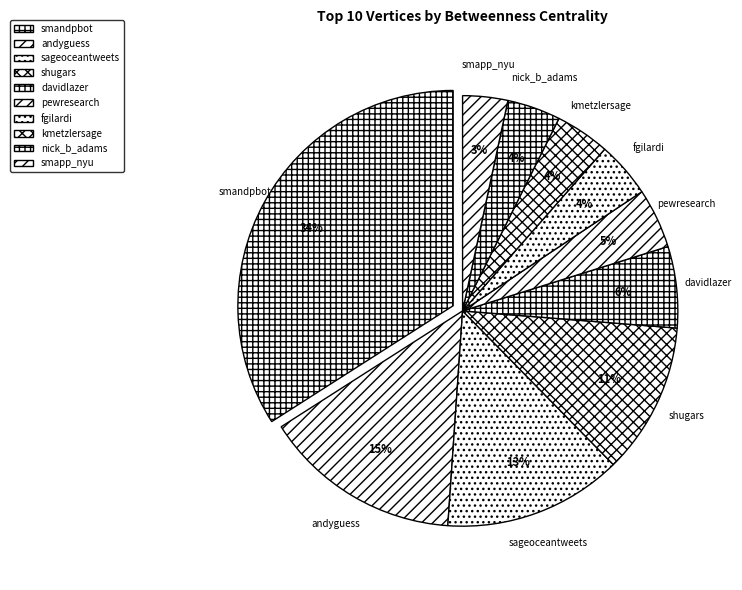

Do davidlazer and smandpbot together represent more than half of the pie?

No